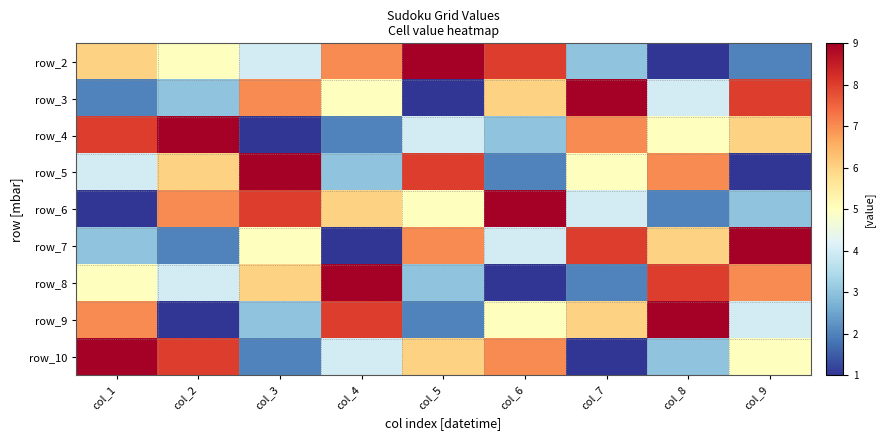

What is the difference between the row_2 values at col_1 and col_2?

1